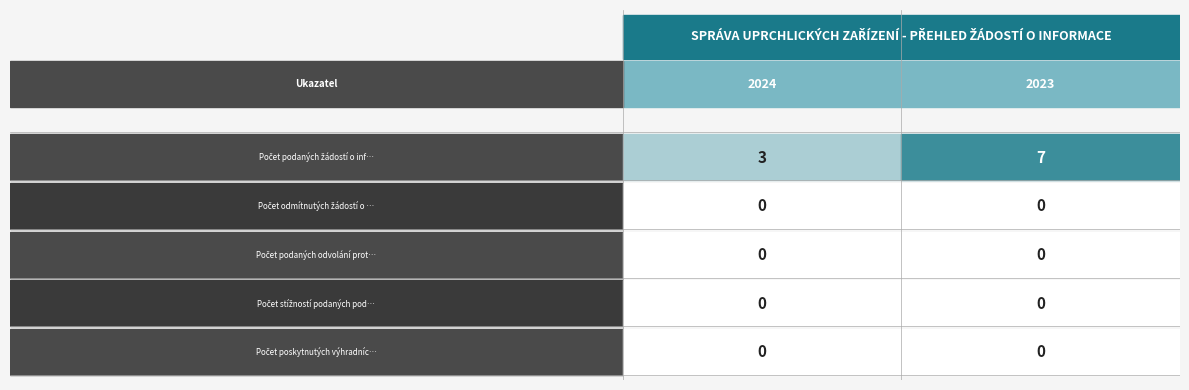

What is the average value of the Počet podaných žádostí o informace series?

5